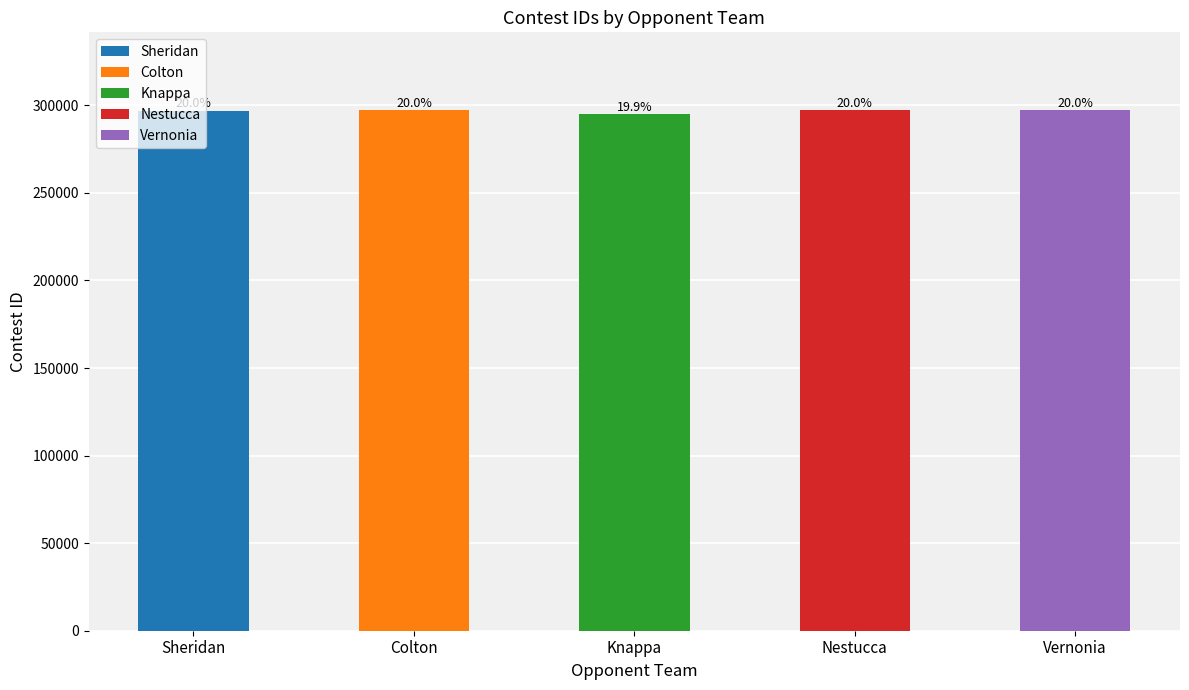

The chart shows a value of 165263 at Sheridan. True or false?

False